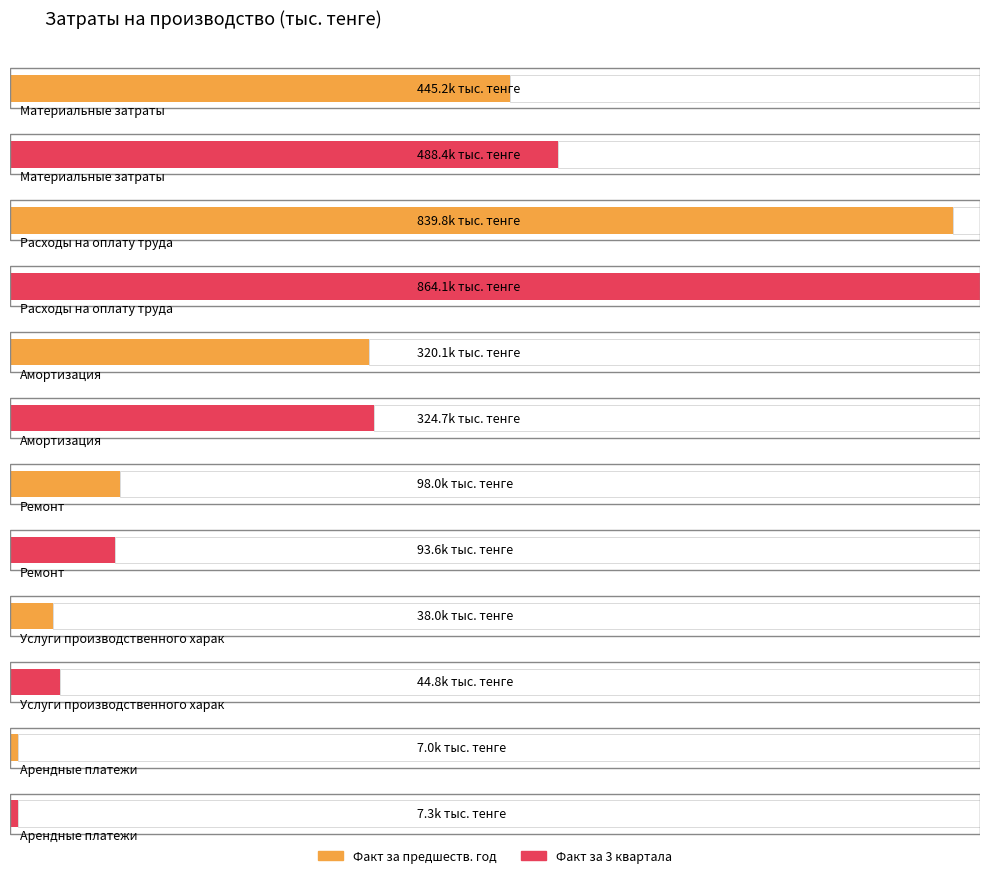

The Фактические показатели за 3 квартала series shows 76815.9 at Услуги производственного характера. True or false?

False